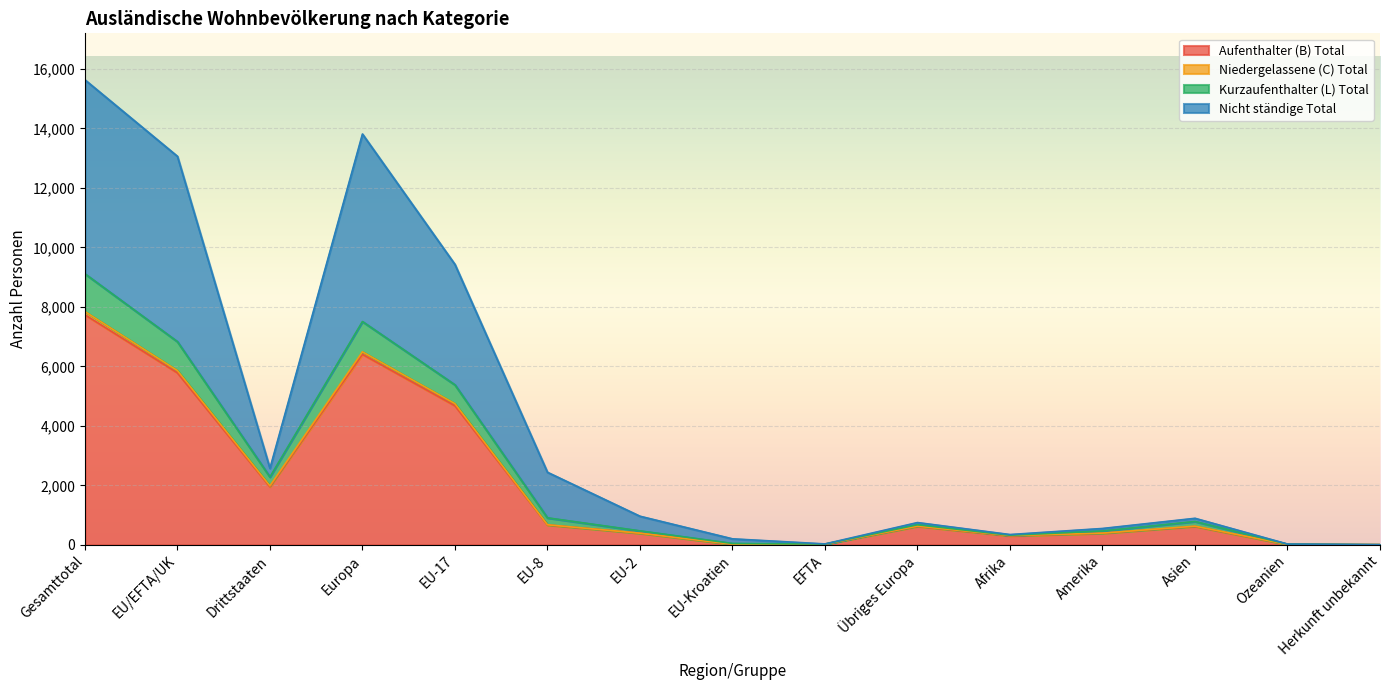

True or false: Aufenthalter (B) Total and Kurzaufenthalter (L) Total intersect in this chart.

False